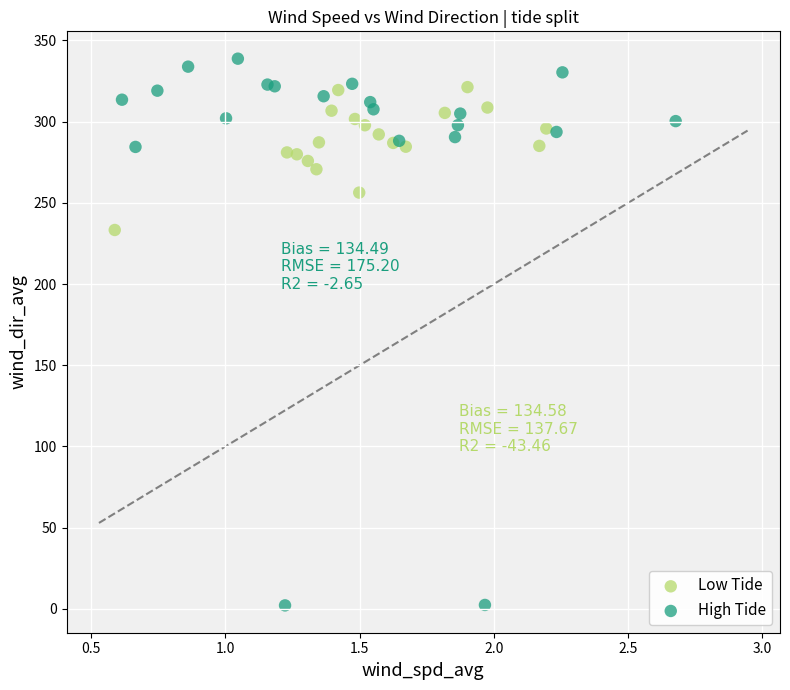

Which series reaches the minimum Y coordinate?

High Tide